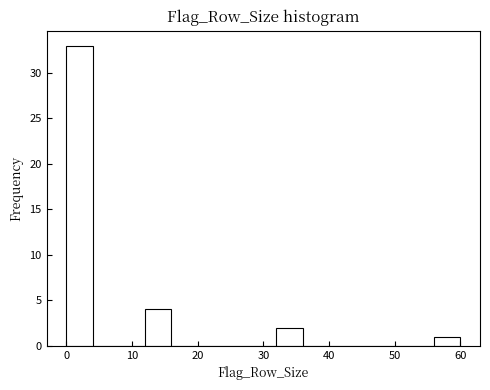

Which range on the x-axis has the tallest bar?

0 to 4